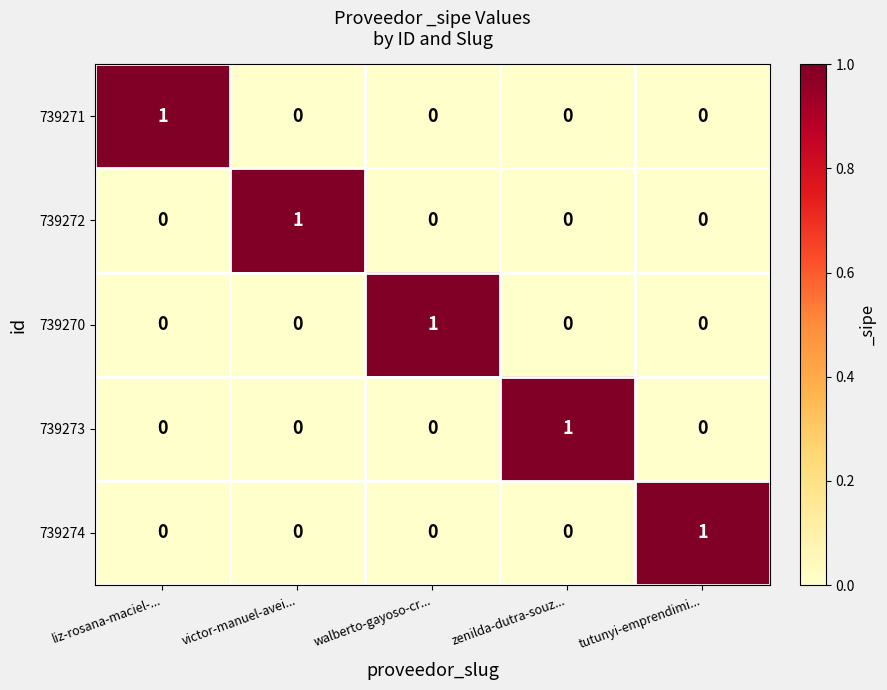

What is the greatest value displayed?

1